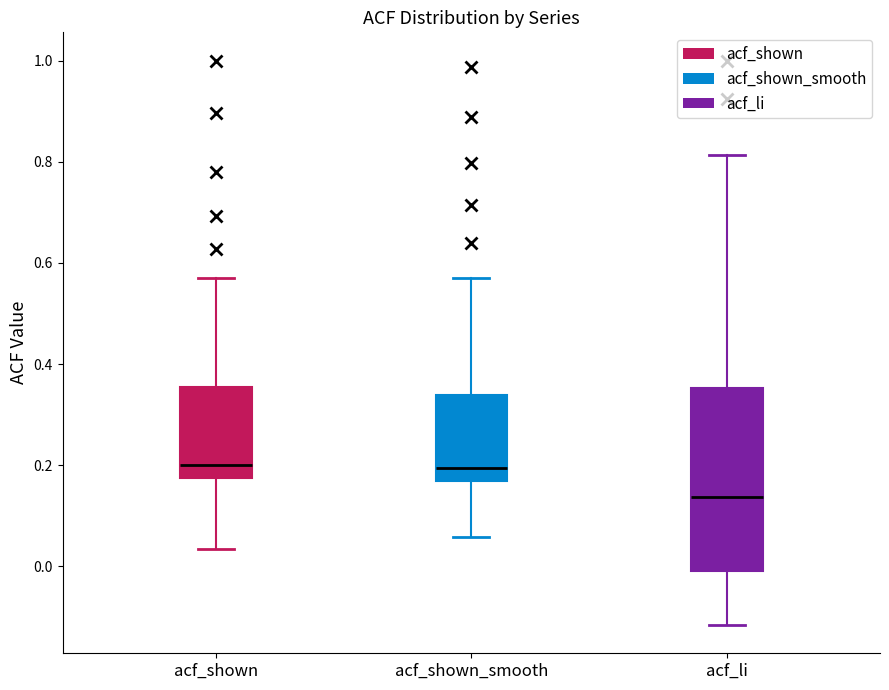

Which box is the tallest, from its lower edge to its upper edge?

acf_li